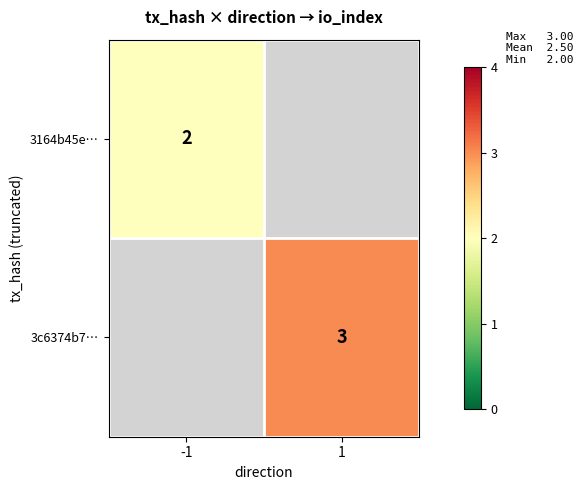

At how many categories does at least one series exceed 2?

1